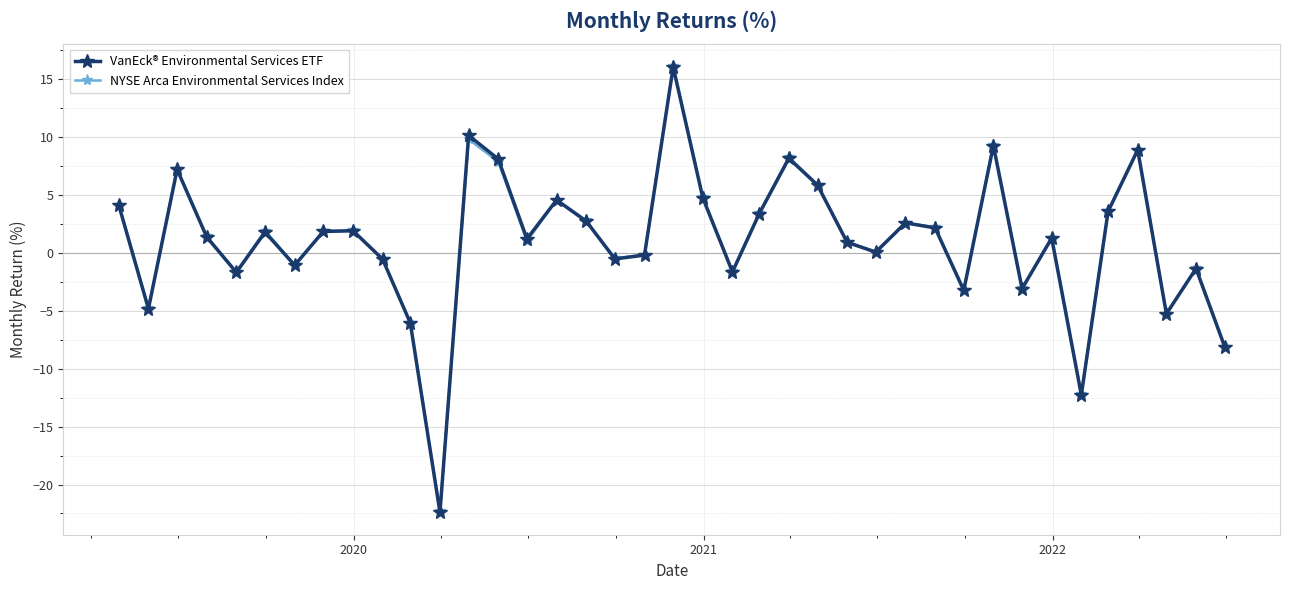

What is the value of the NYSE Arca Environmental Services Index point at the 9th from the left?

1.9